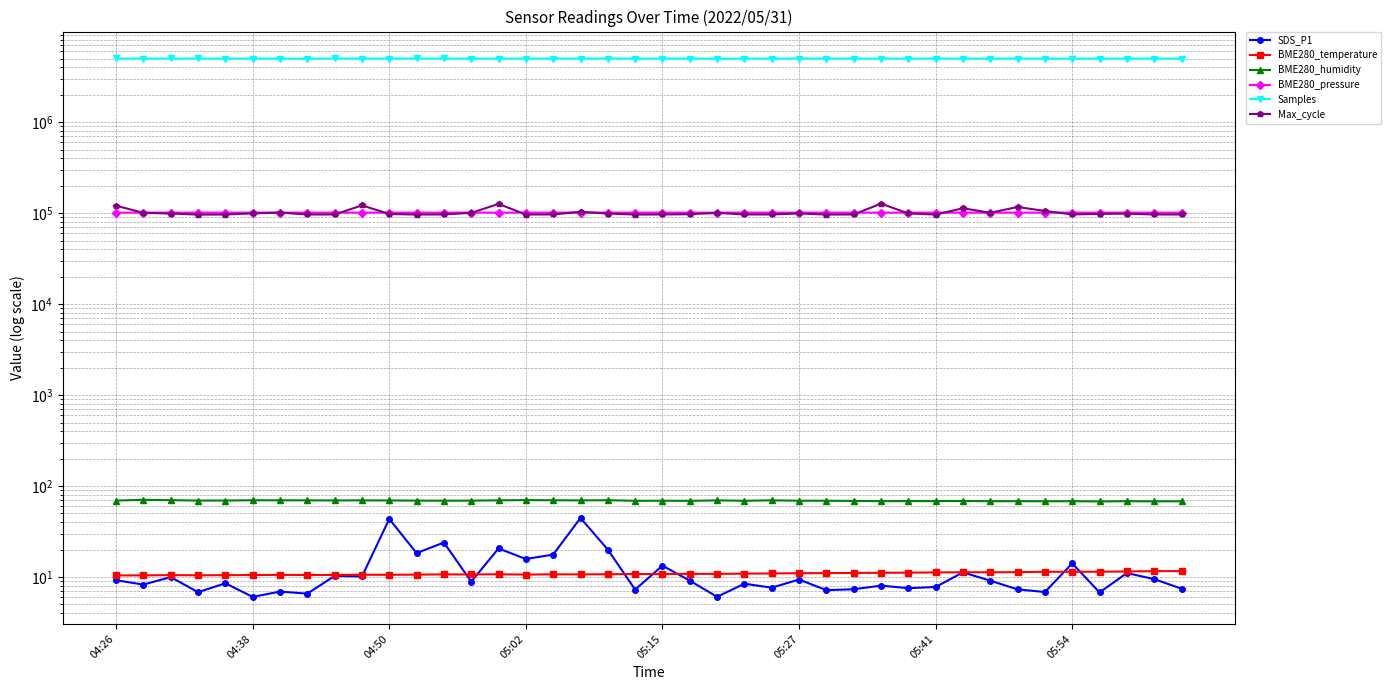

Between 17 and 22, which series saw the biggest shift?

Samples